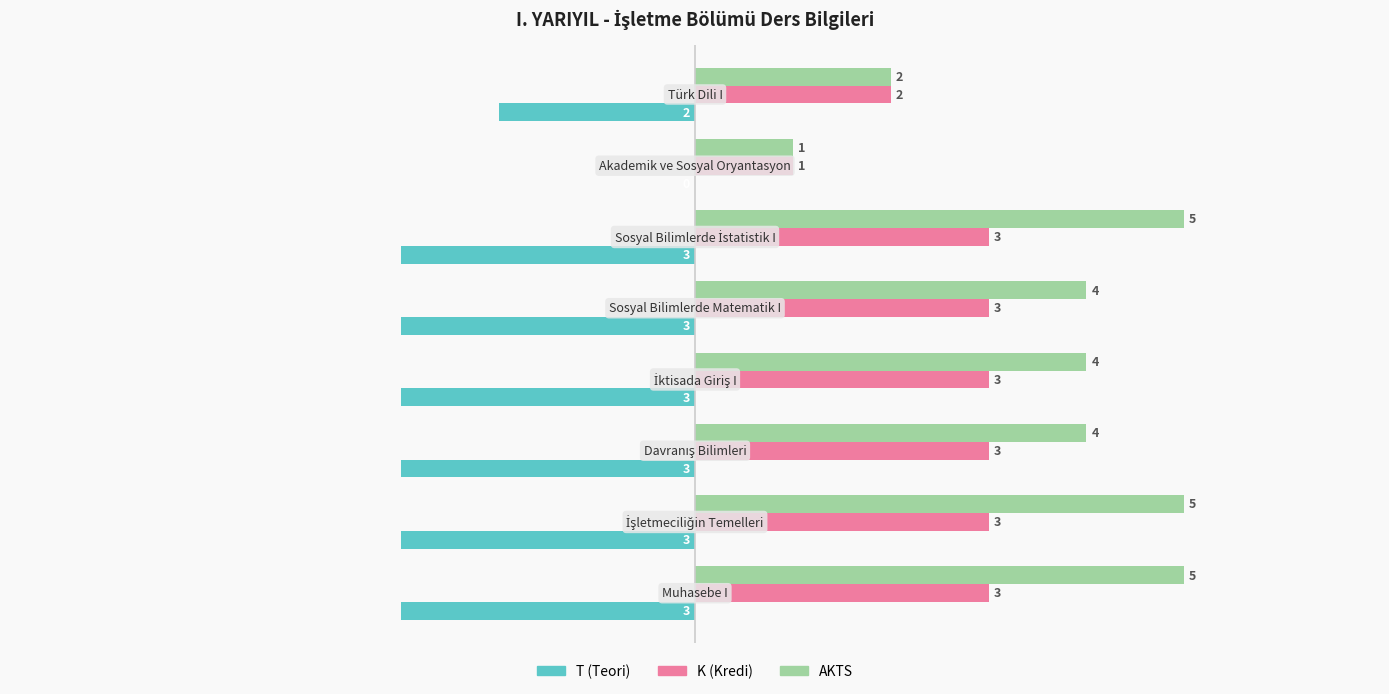

Which series has the largest total across all categories?

AKTS